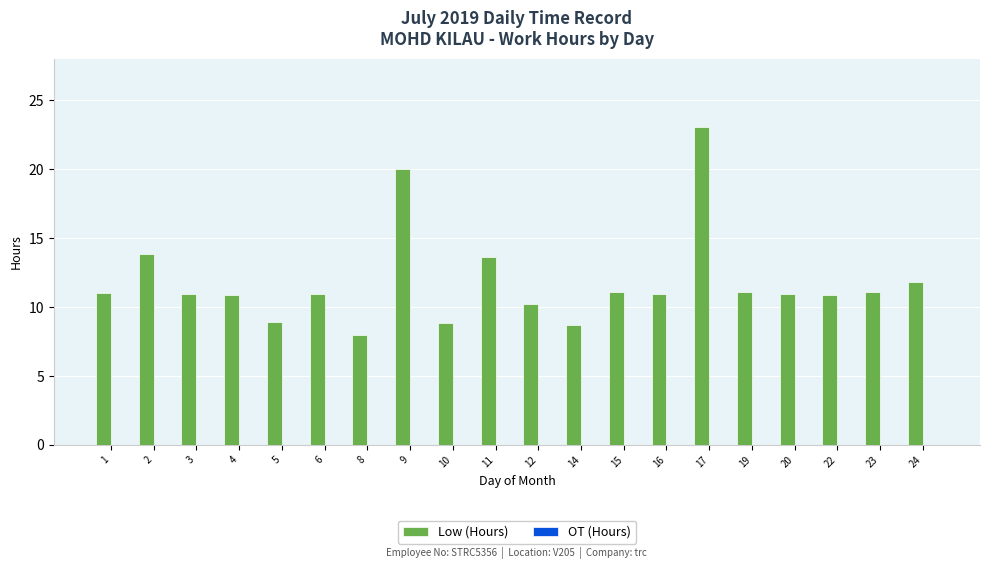

What is the greatest value displayed?

23.0